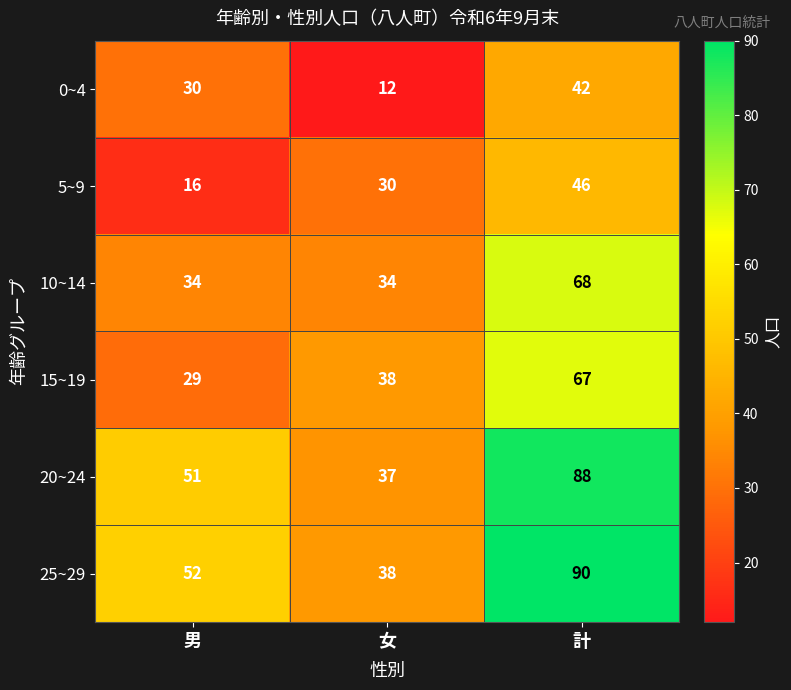

The 25~29 series shows 21 at 計. True or false?

False